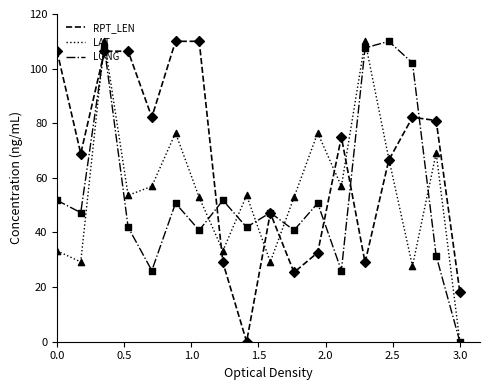

Which series has the largest total across all categories?

RPT_LEN